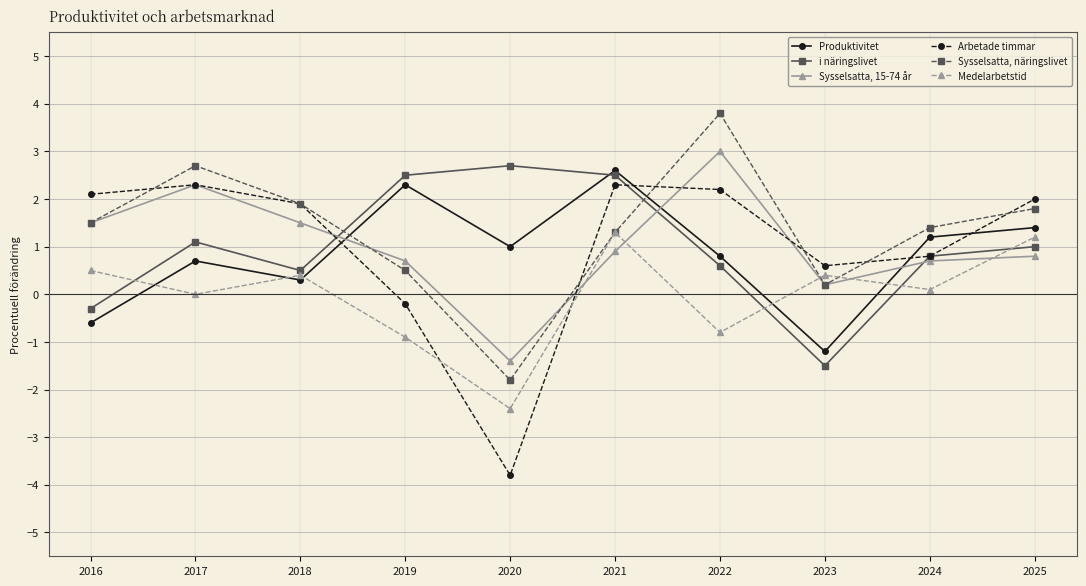

Rank the series by their maximum value, from lowest to highest.

Medelarbetstid, Arbetade timmar, Produktivitet, i näringslivet, Sysselsatta, 15-74 år, Sysselsatta, näringslivet